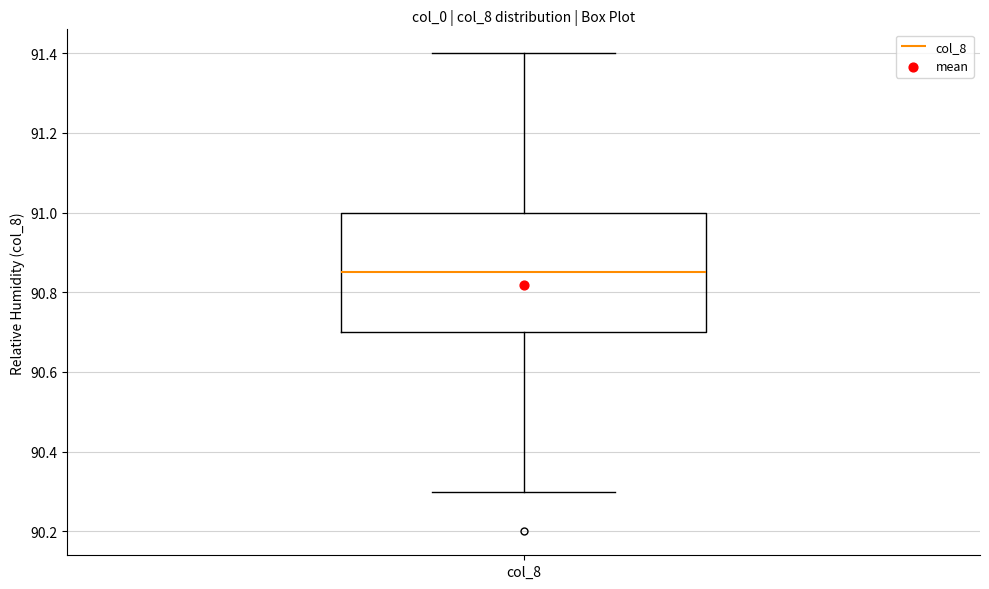

Where is the upper edge of the box for col_8 on the y-axis? The values are not printed on the chart, so give them approximately, as read against the axis.

91.00